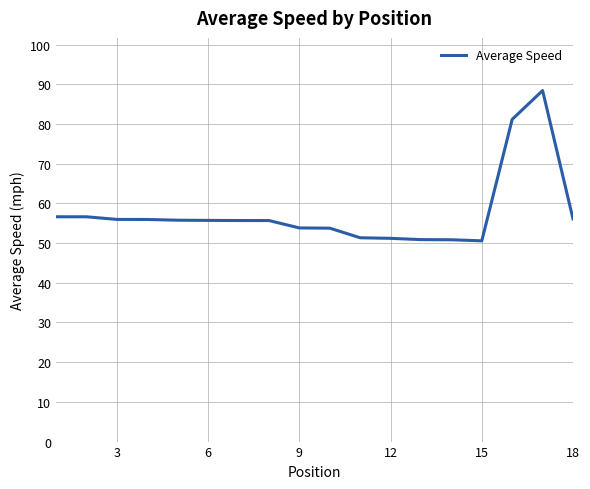

What is the greatest value displayed?

88.4